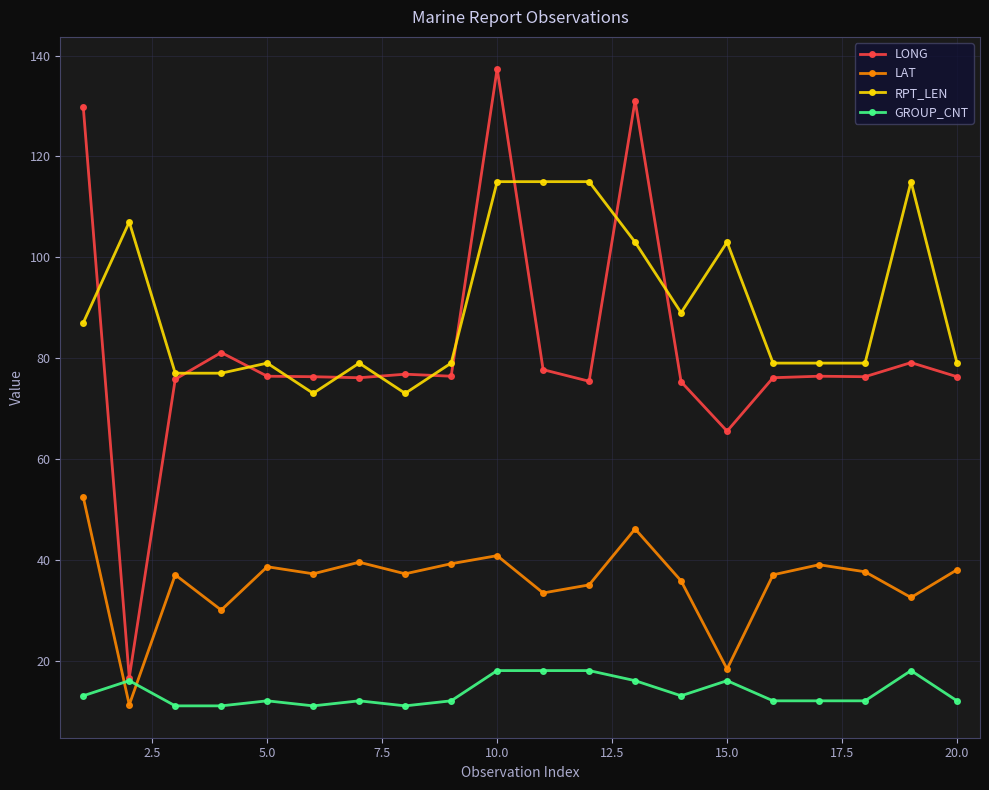

True or false: LONG and LAT intersect in this chart.

False